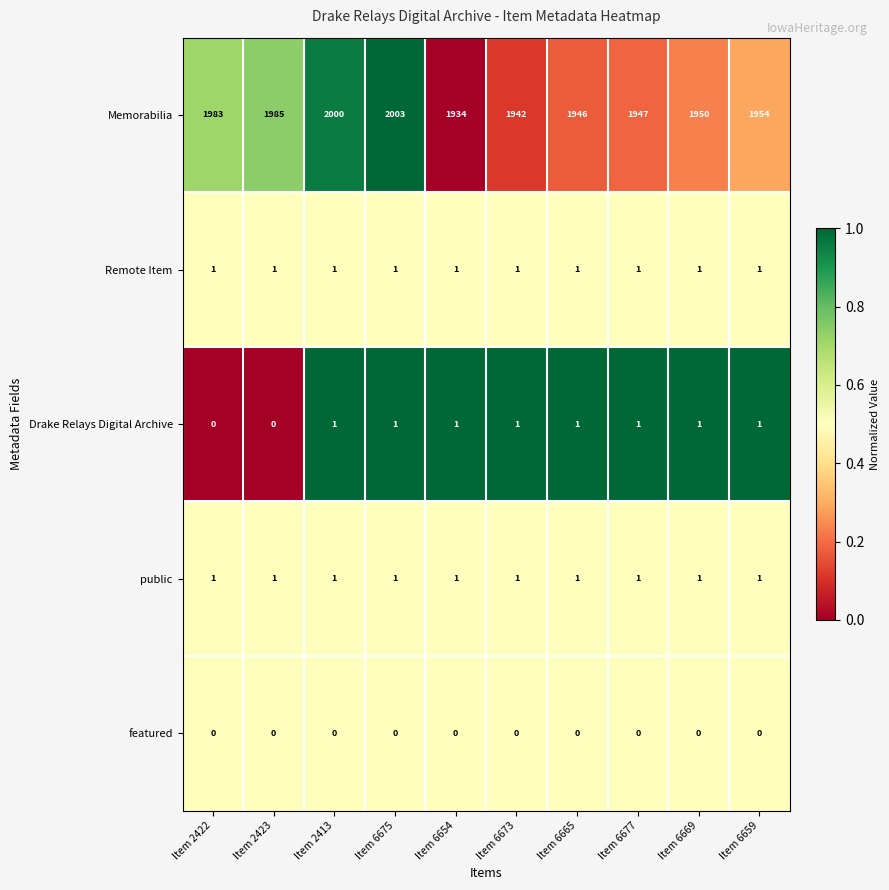

The value of Drake Relays Digital Archive at Item 6665 is 1. True or false?

True